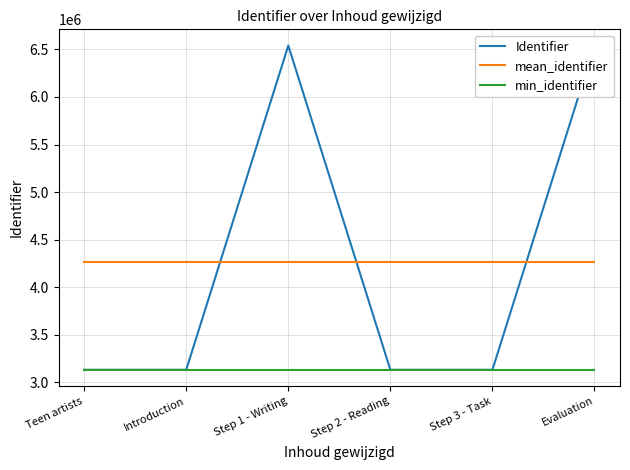

Where do Identifier and mean_identifier first cross each other?

Introduction and Step 1 - Writing